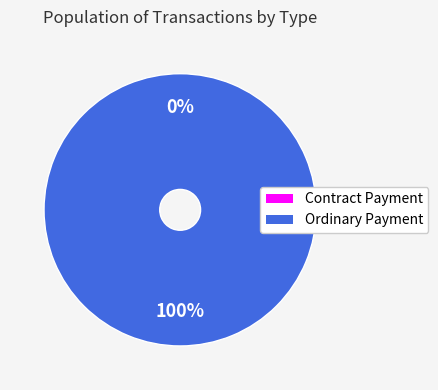

True or false: Contract Payment accounts for 0% of the total.

True